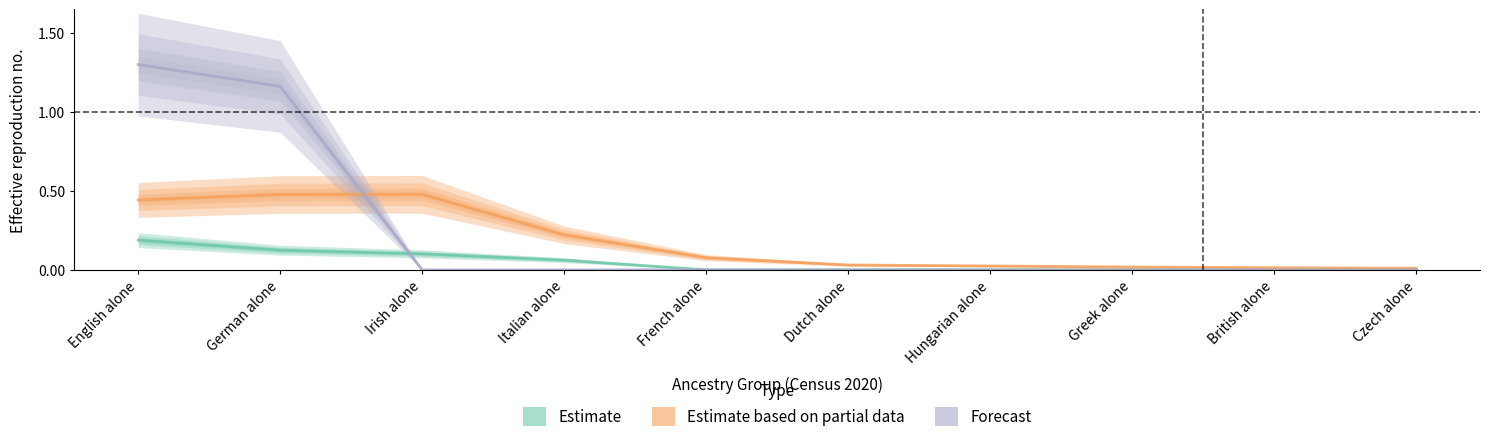

True or false: Estimate and Estimate based on partial data intersect in this chart.

False